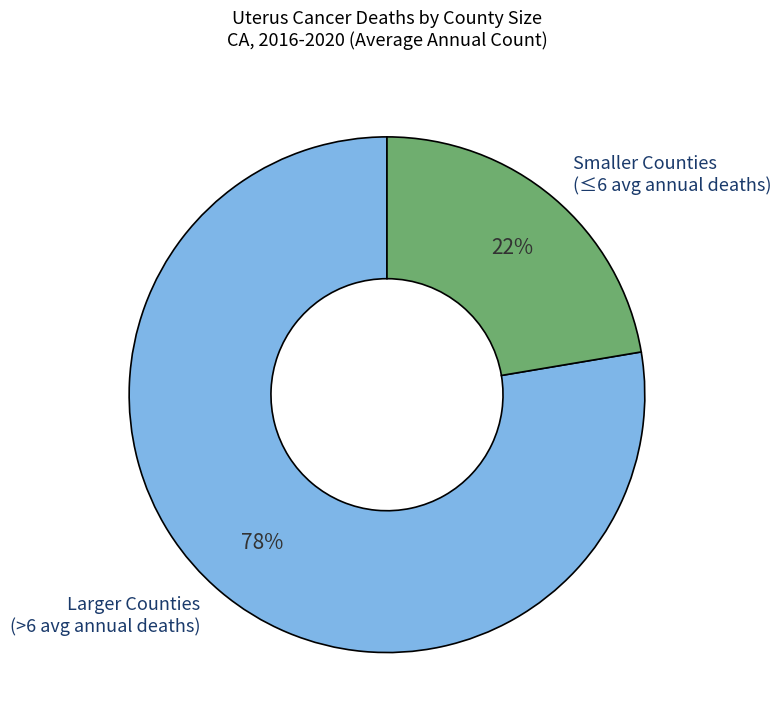

Between Smaller Counties (≤6 avg annual deaths) and Larger Counties (>6 avg annual deaths), which is larger?

Larger Counties (>6 avg annual deaths)